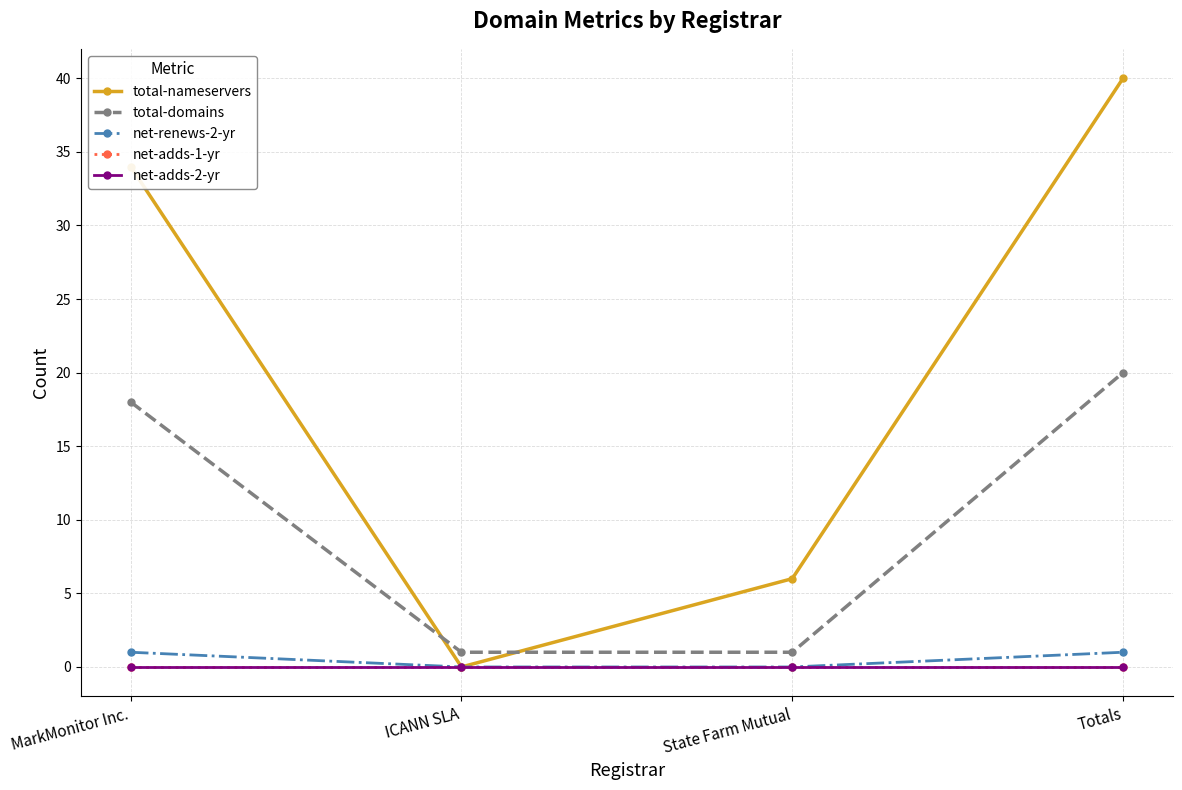

At ICANN SLA, list the series in order from largest to smallest.

total-domains, total-nameservers, net-renews-2-yr, net-adds-1-yr, net-adds-2-yr